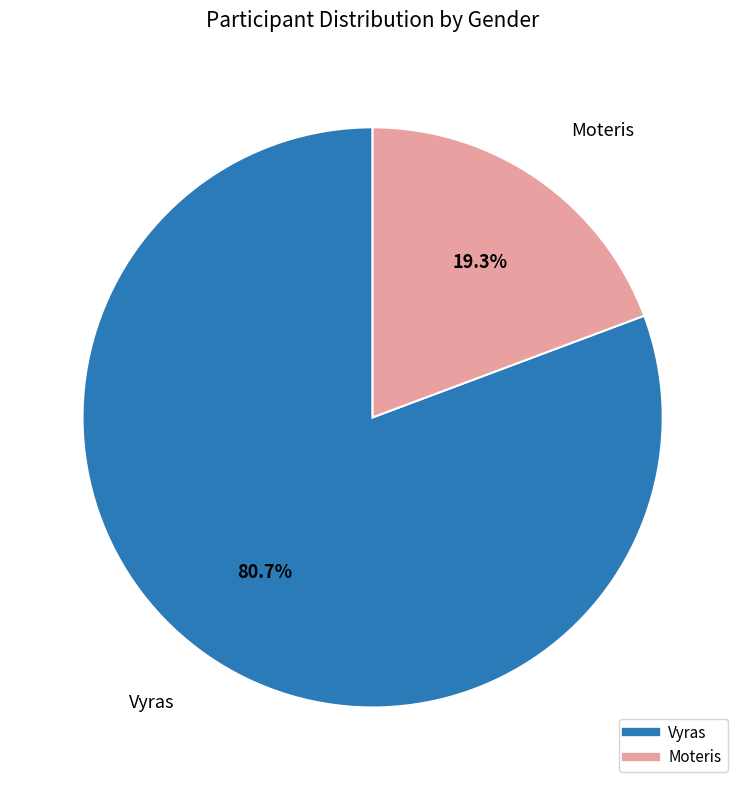

To the nearest percent, what is the combined percentage of Moteris and Vyras?

100%